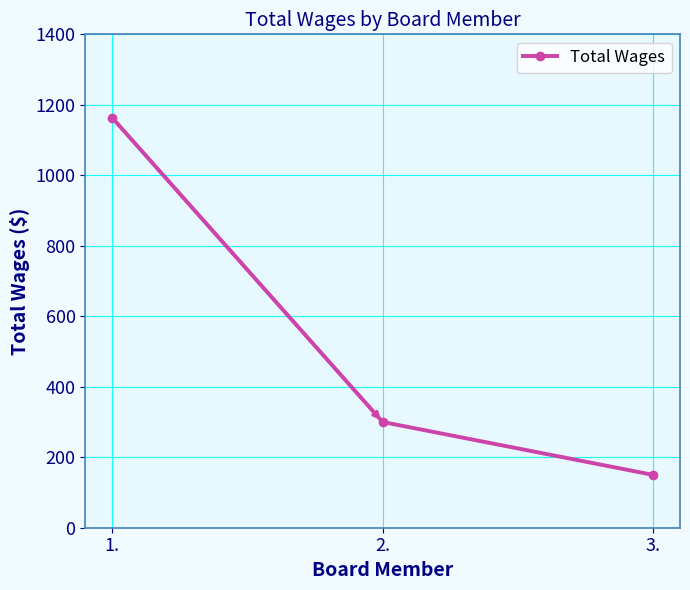

How many data points are less than 300?

1